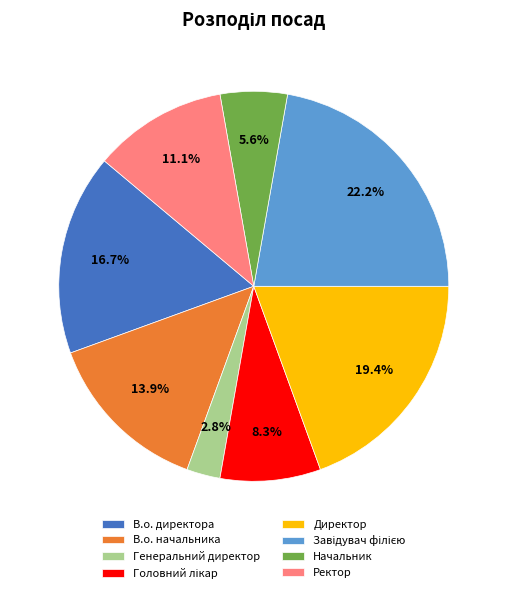

What is the smallest slice in the pie chart?

Генеральний директор